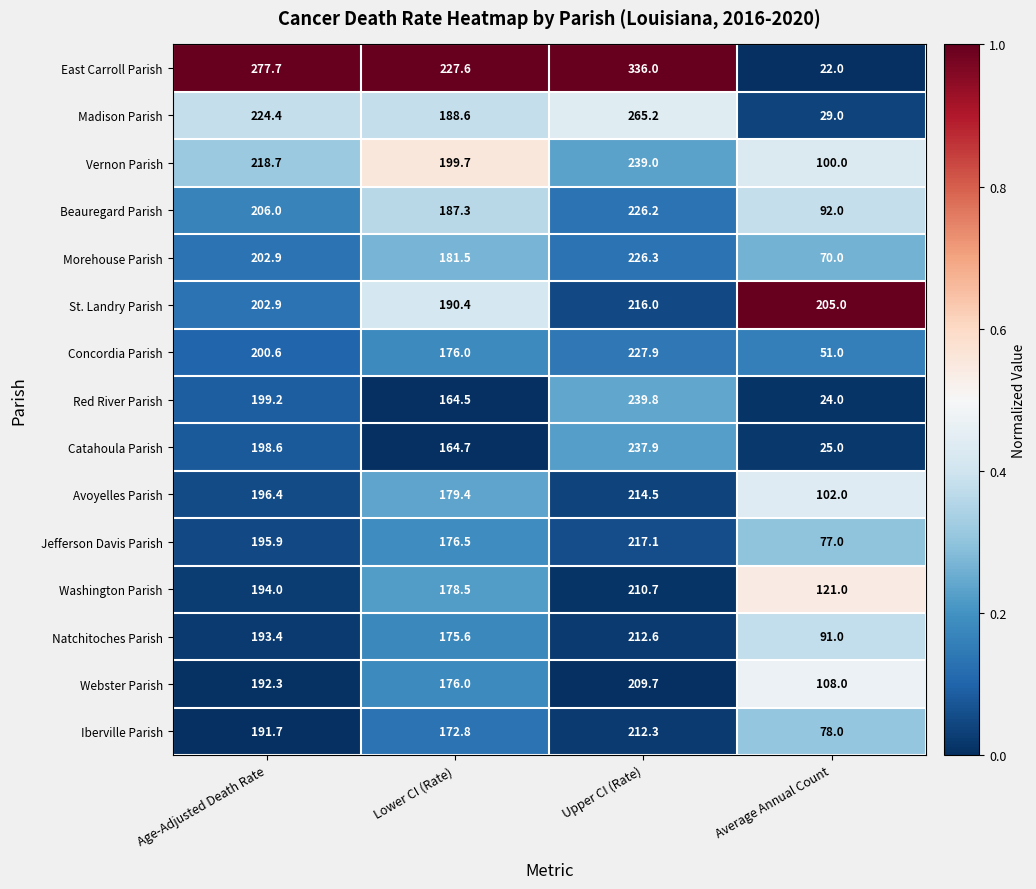

What is the maximum value for East Carroll Parish?

336.0